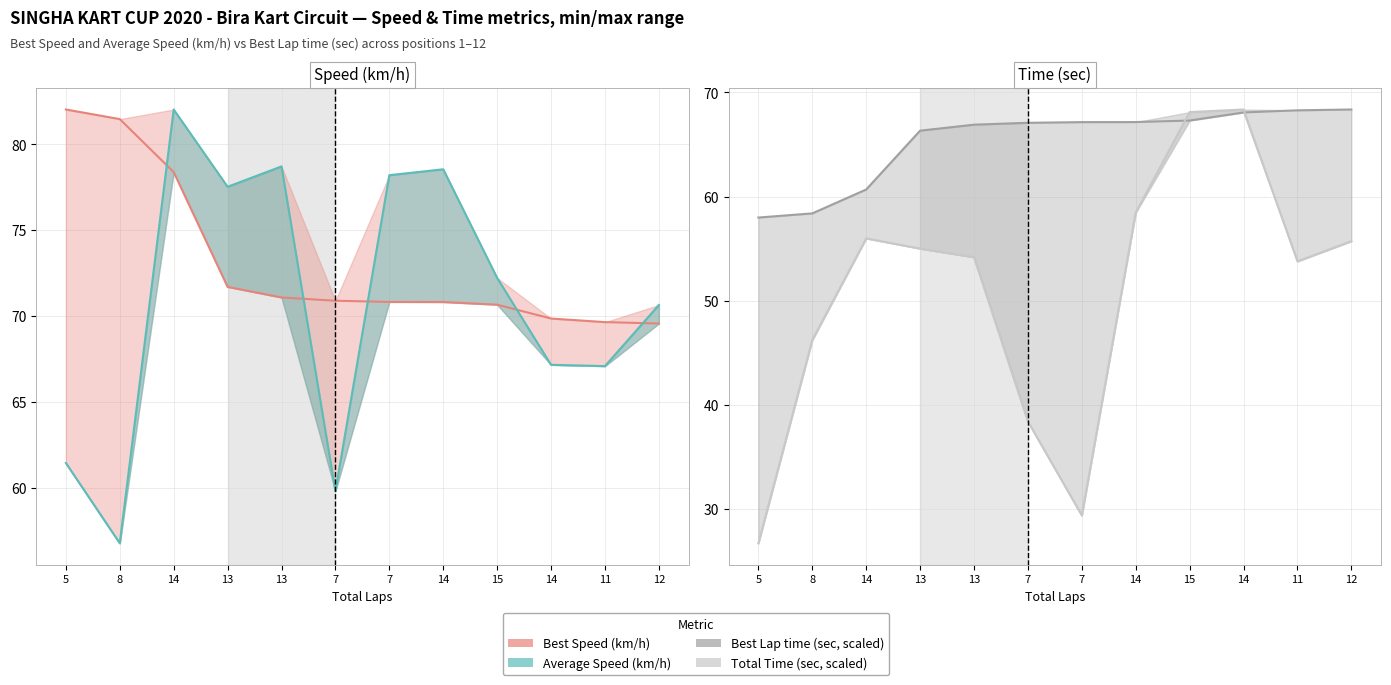

True or false: Average Speed and Total Time intersect in this chart.

True